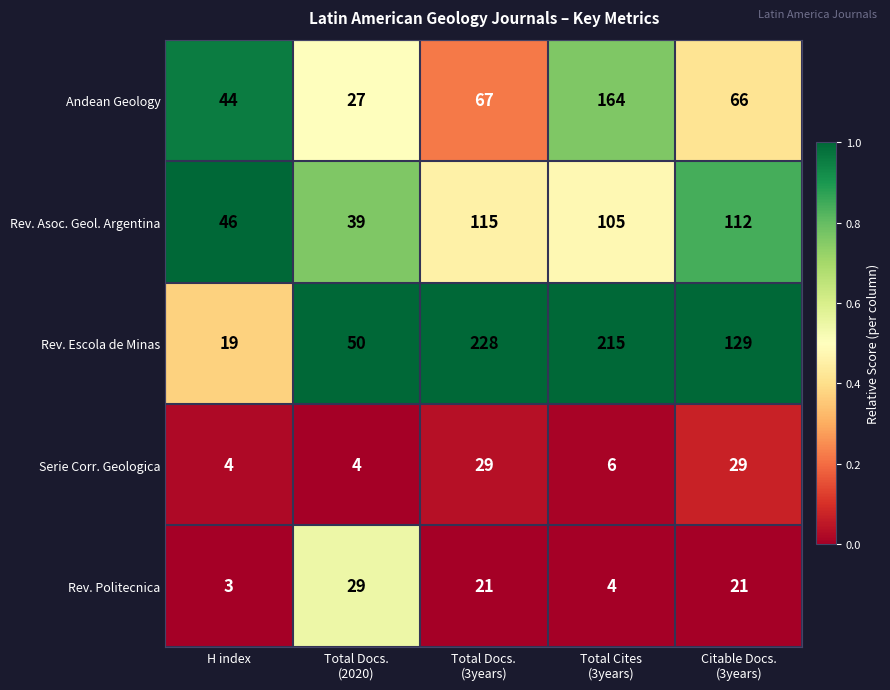

At which category is the sum across all series the highest?

Total Cites
(3years)